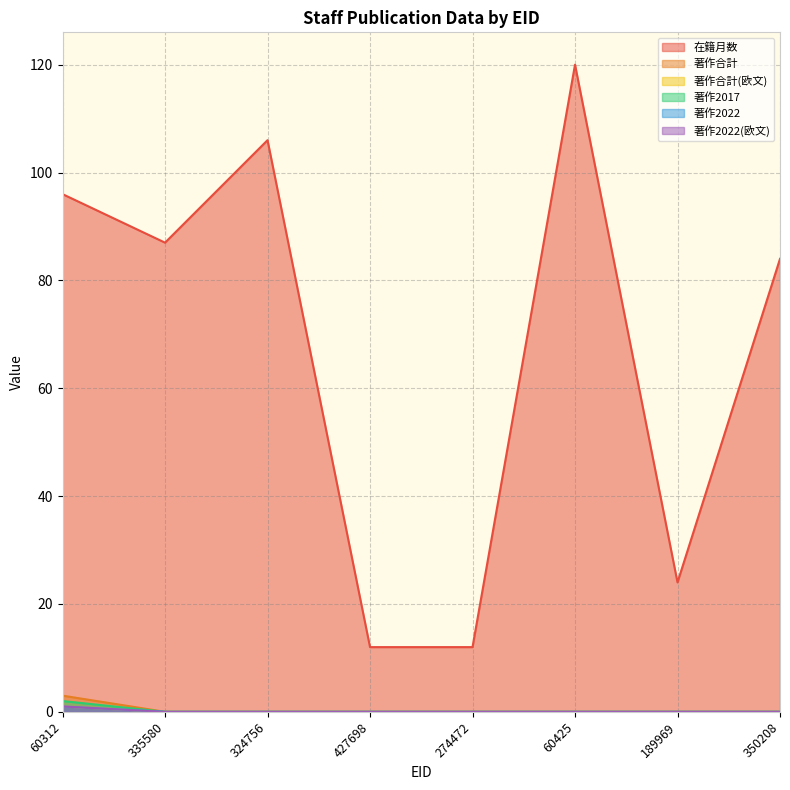

How many lines are shown in the chart?

6